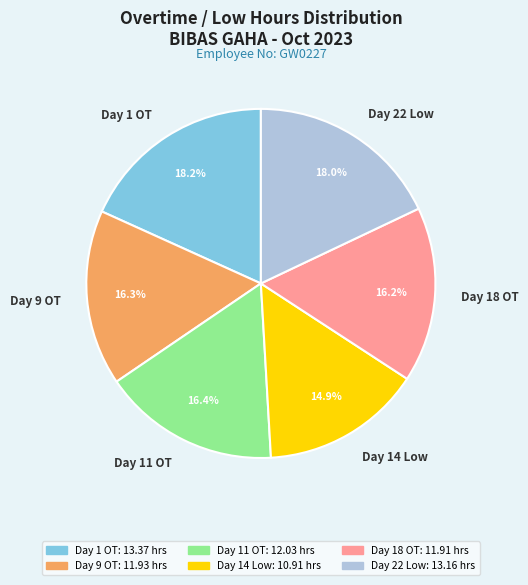

Which category has the smallest portion of the pie?

Day 14 Low